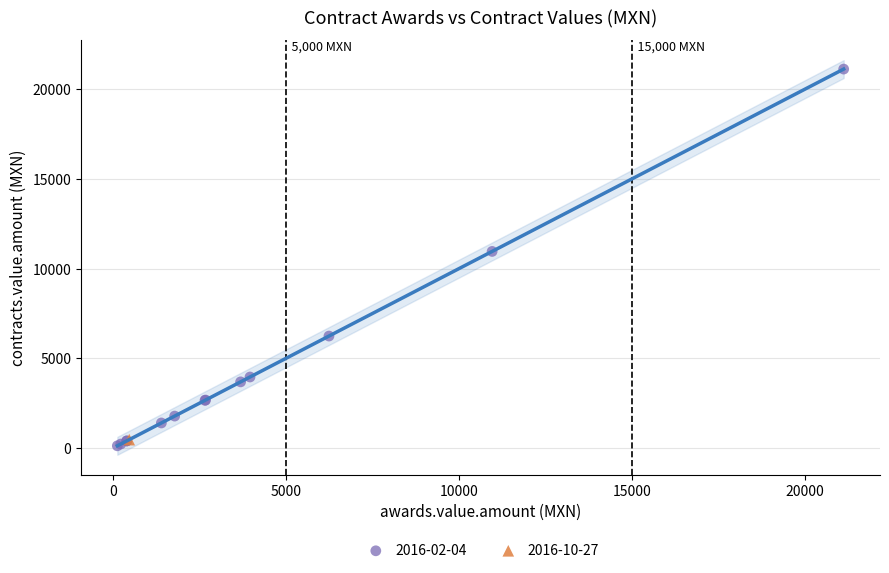

What are all the series names shown in the legend?

2016-02-04, 2016-10-27